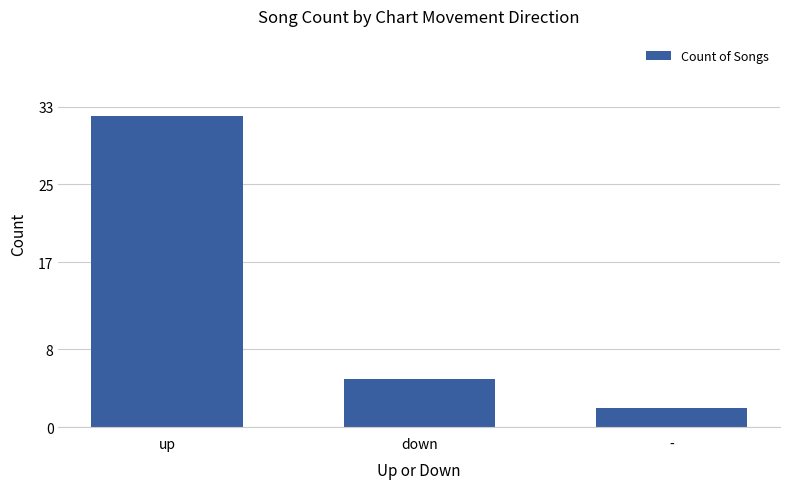

Reading right to left, extract all data points from this chart.

2	5	32